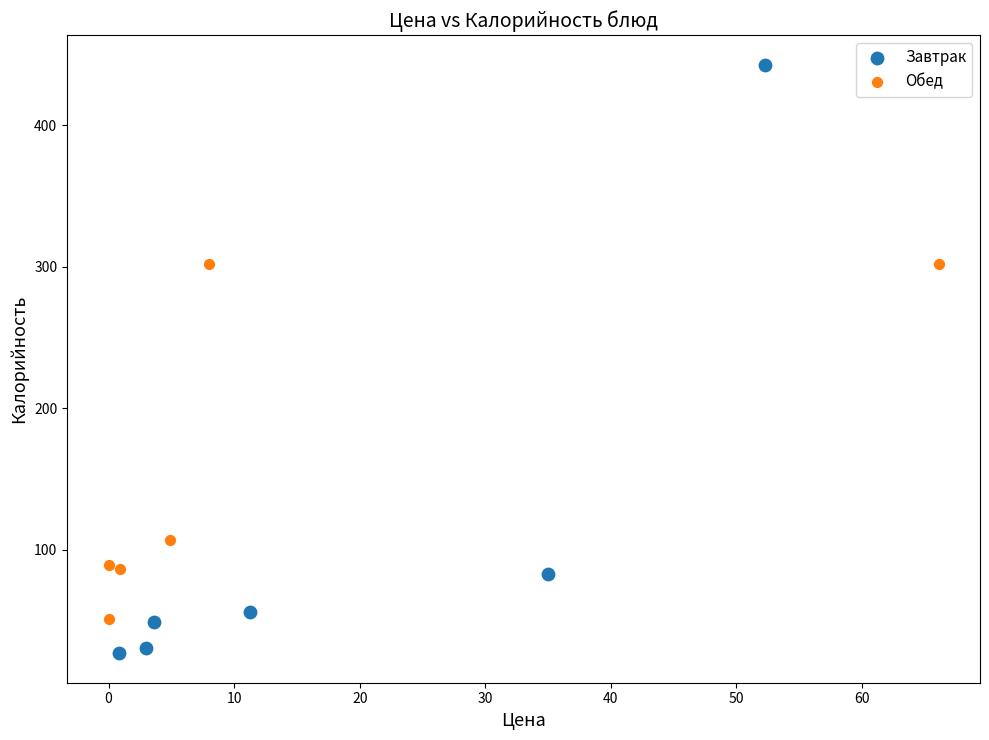

Which series has the largest Y range (max minus min)?

Завтрак